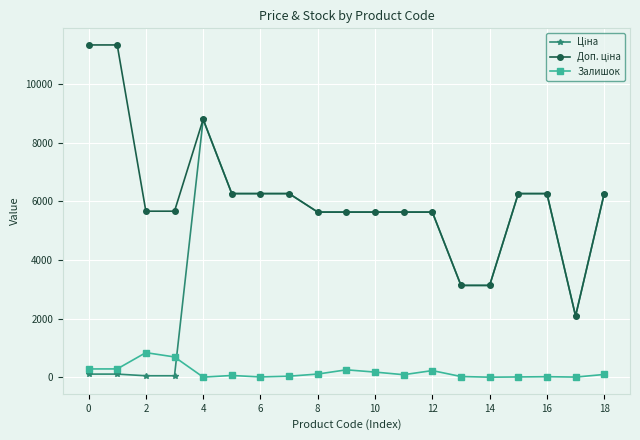

What is the maximum value shown in the chart?

11334.0